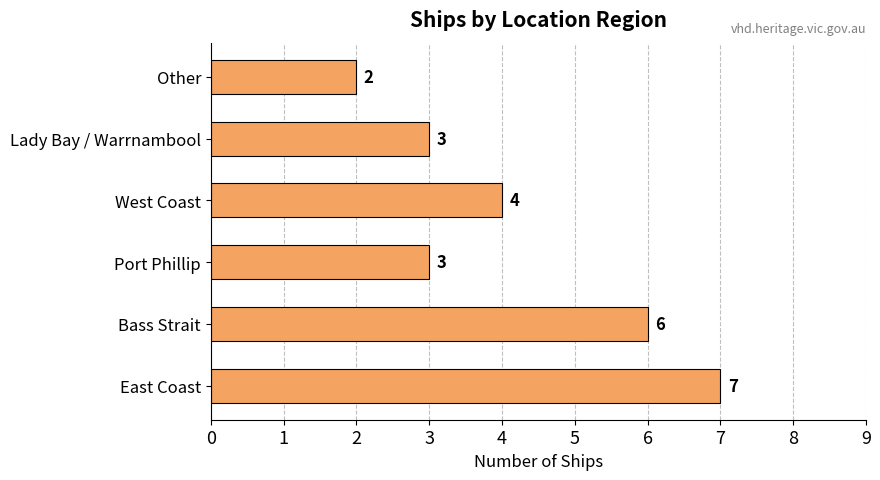

Which category has the highest value across all series?

East Coast